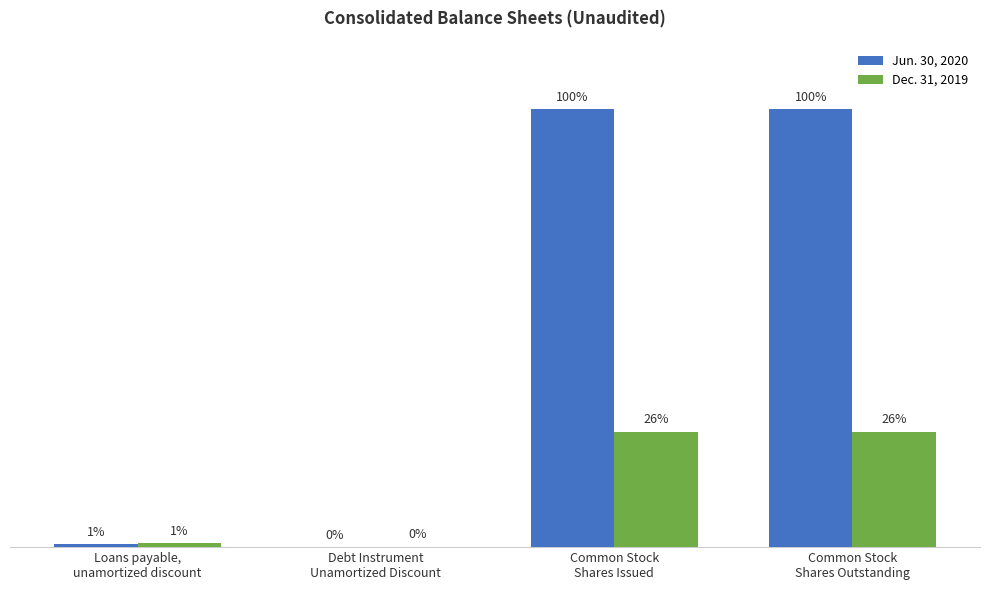

Does the chart contain stacked bars?

No